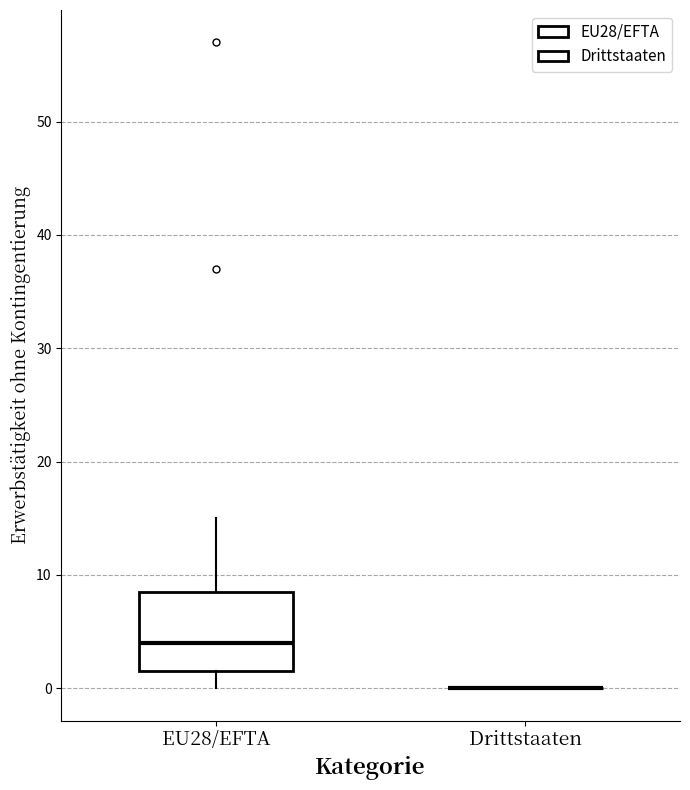

Reading left to right, read every box against the y-axis: the position of its median line, the range the box covers, and the ends of its whiskers. The values are not printed on the chart, so give them approximately, as read against the axis.

EU28/EFTA: median 4, box 2 to 9, whiskers 0 to 15
Drittstaaten: box collapsed to a line at 0, whiskers 0 to 0